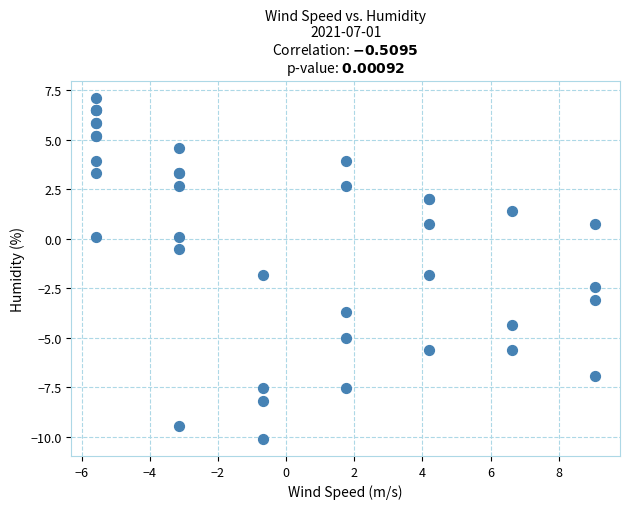

What Y value in the scatter plot is closest to -1?

-0.5